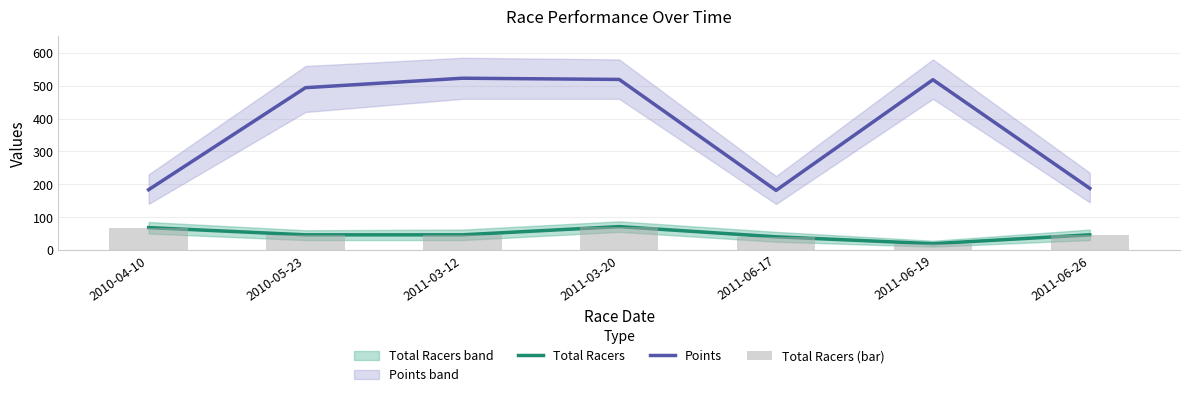

Does the chart contain any negative values?

No